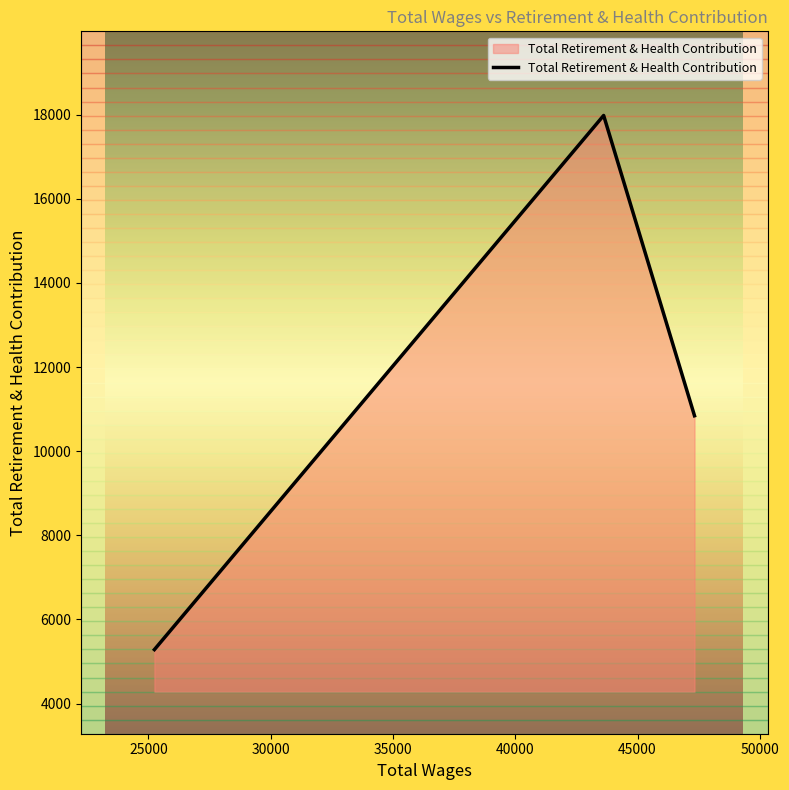

What is the sum of all values?

34103